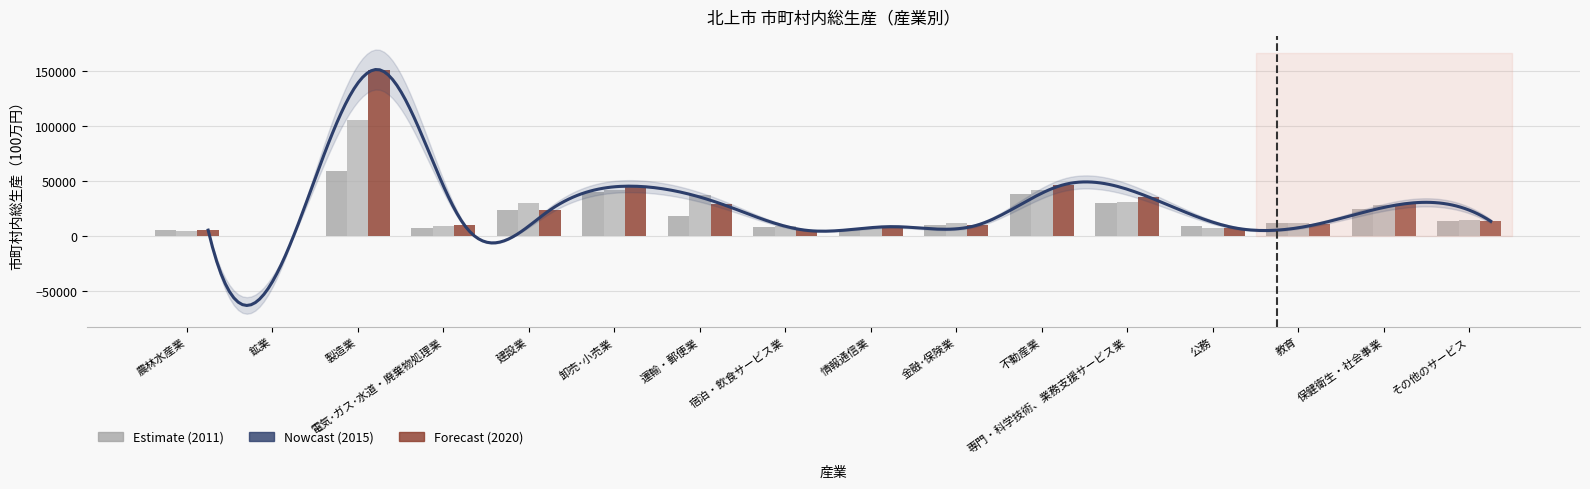

What is the spread (max minus min) of values at 鉱業?

308